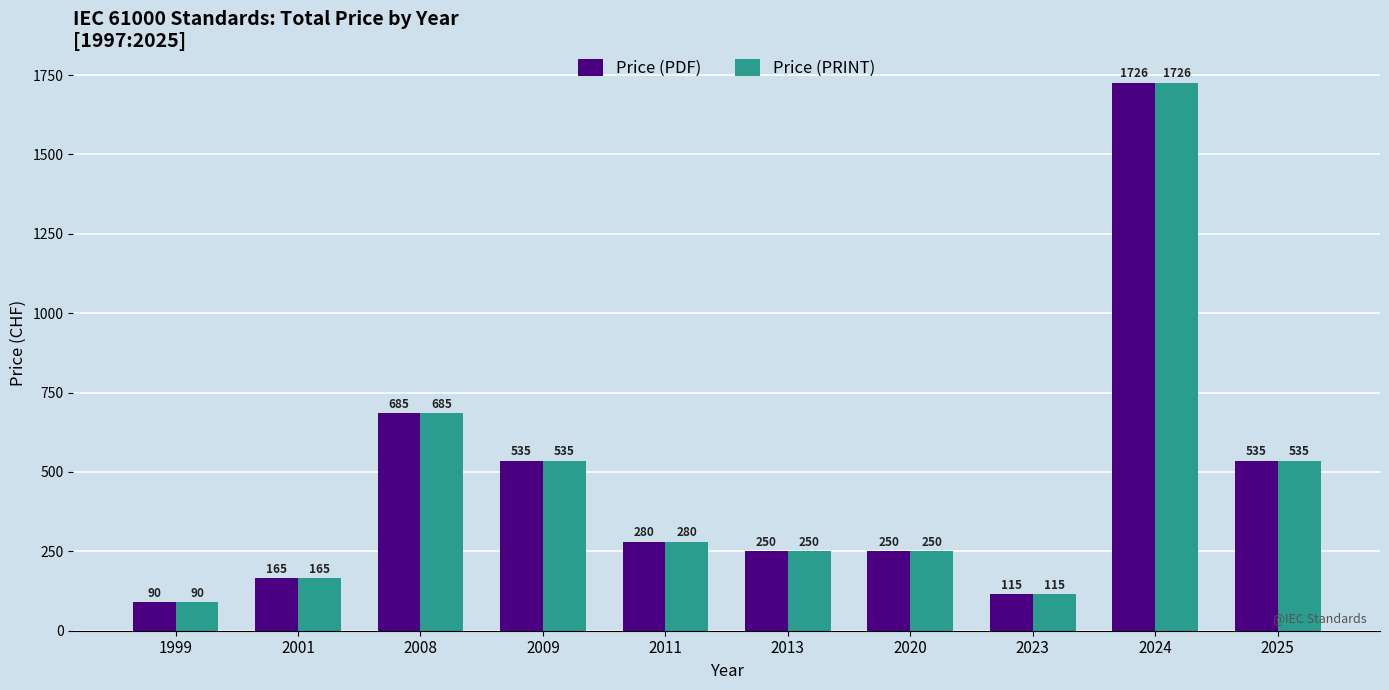

What value does the Price (PRINT) series have at 2011, to the nearest 50?

300